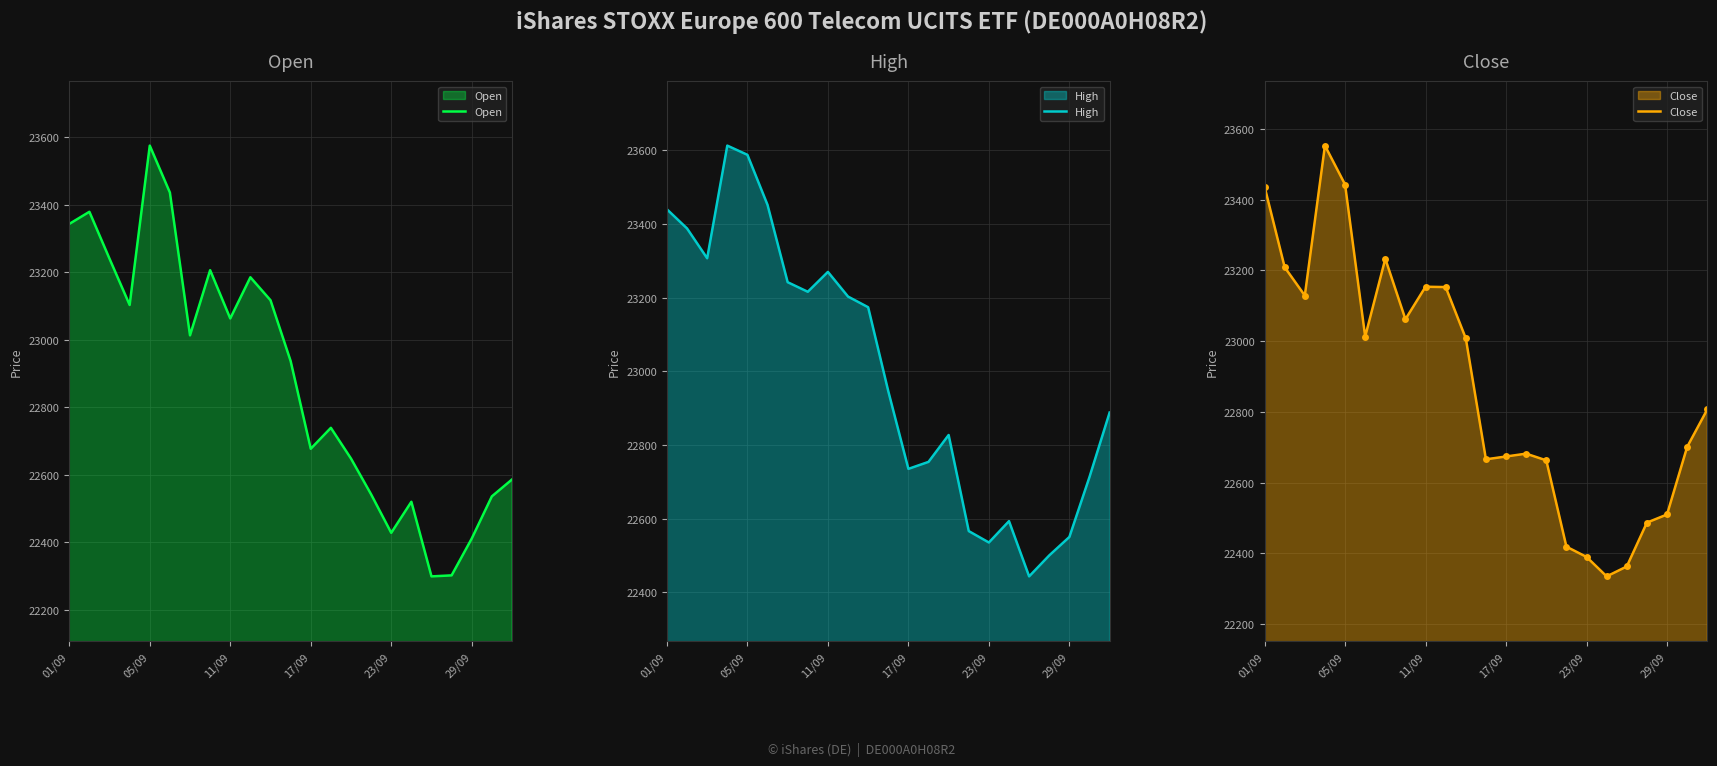

What is the minimum value for Open?

22299